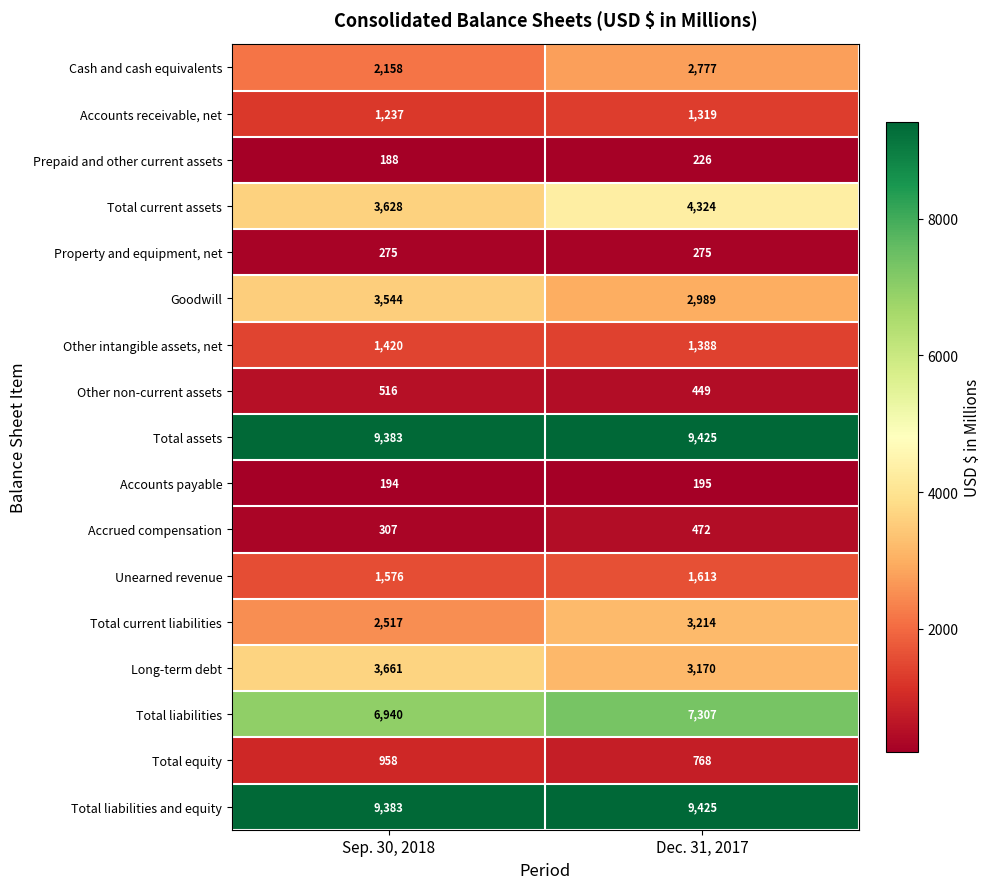

What is the difference between the highest and lowest values at Sep. 30, 2018?

9195